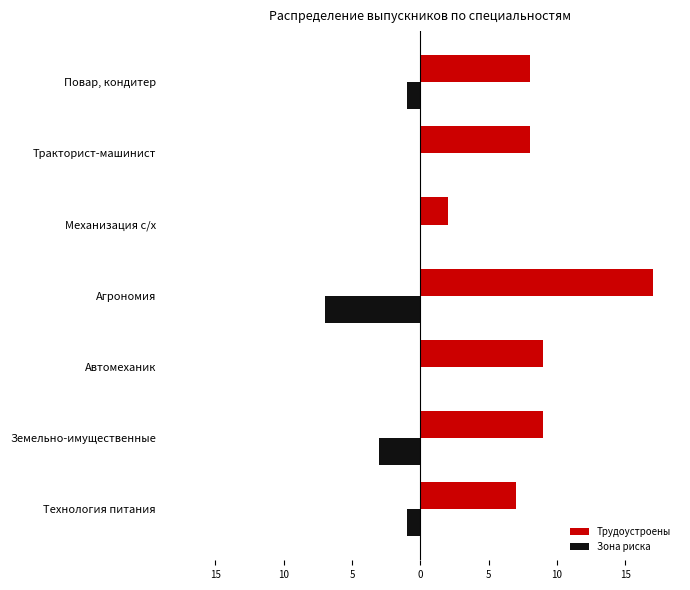

What are all the series names shown in the legend?

Трудоустроены, Зона риска